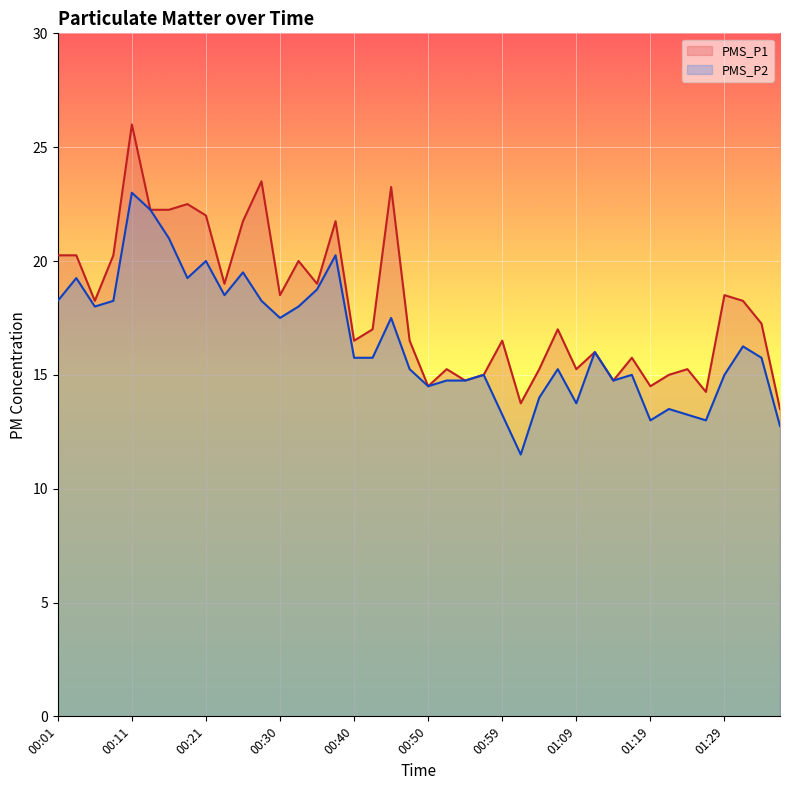

What is the total value across all series at 00:38?

42.0